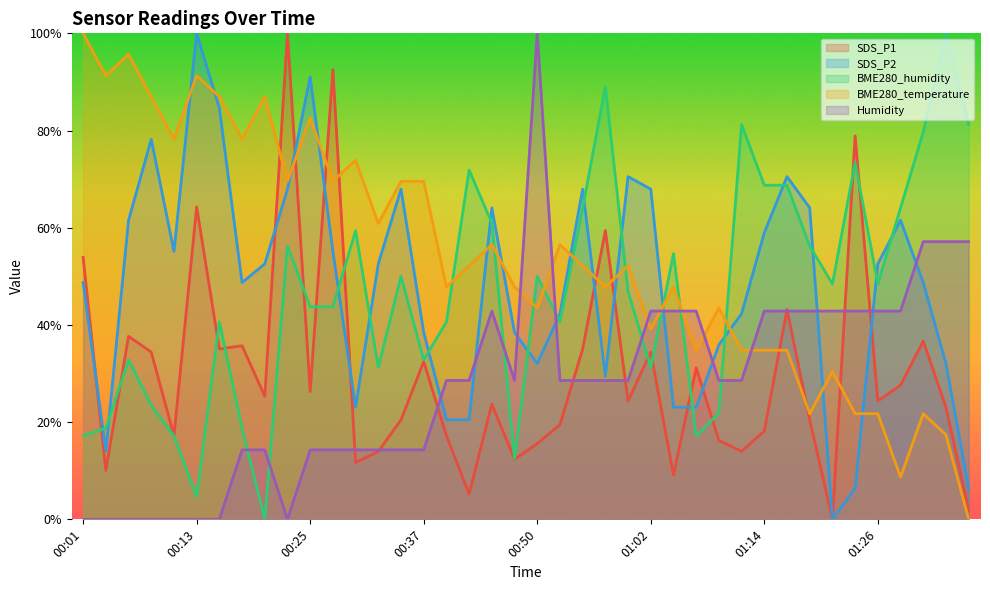

How many times do SDS_P1 and SDS_P2 cross each other?

10